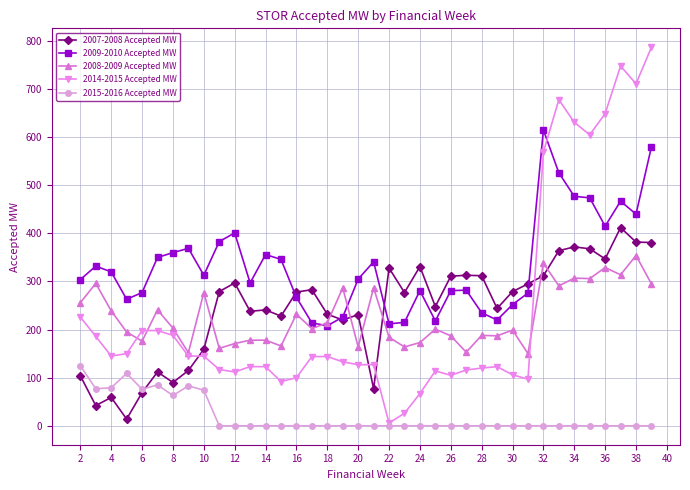

How many lines are shown in the chart?

5